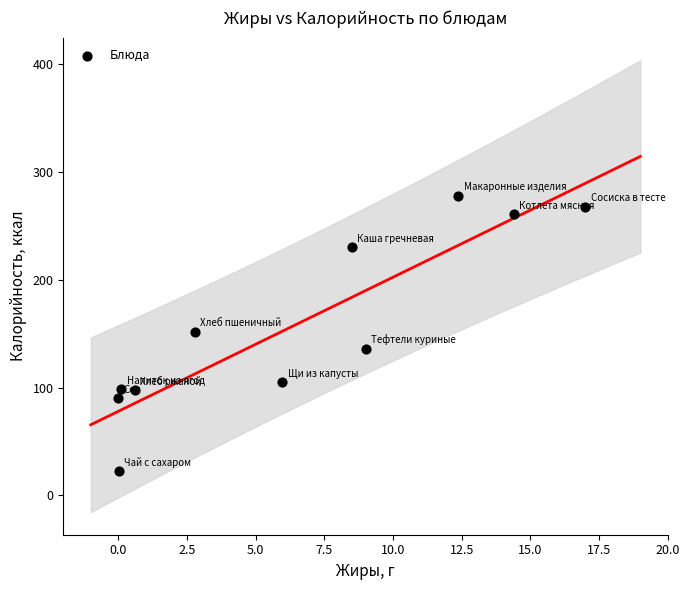

What is the range of Y values (max minus min)?

256.1